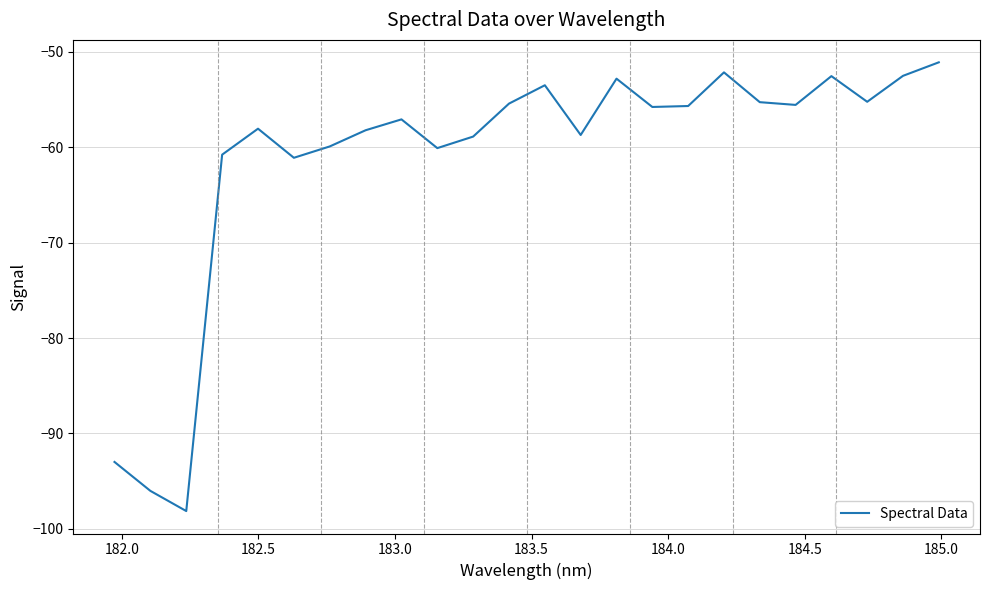

What is the difference between the maximum and minimum values?

47.0